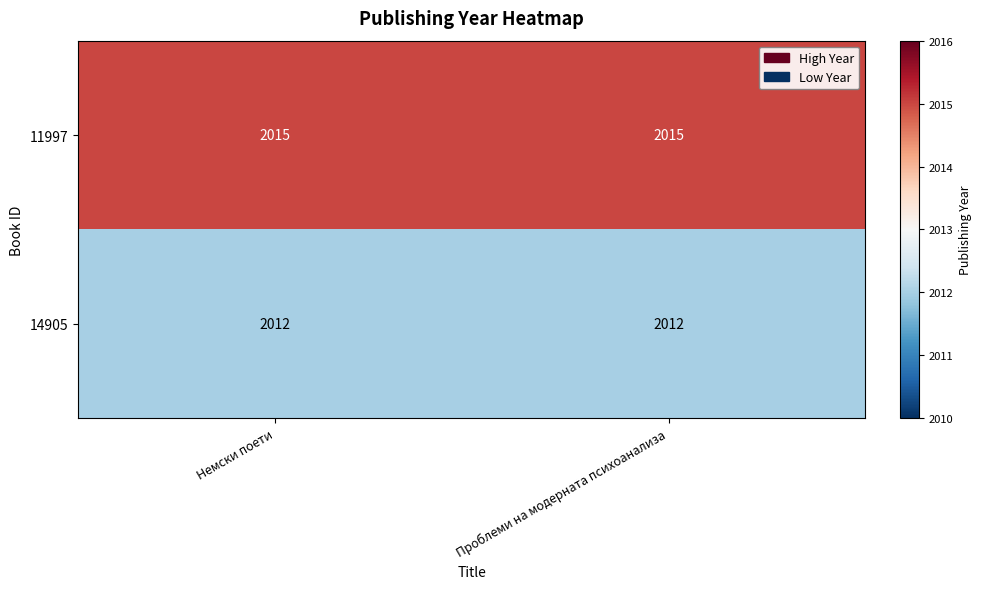

Which series has the largest total across all categories?

11997